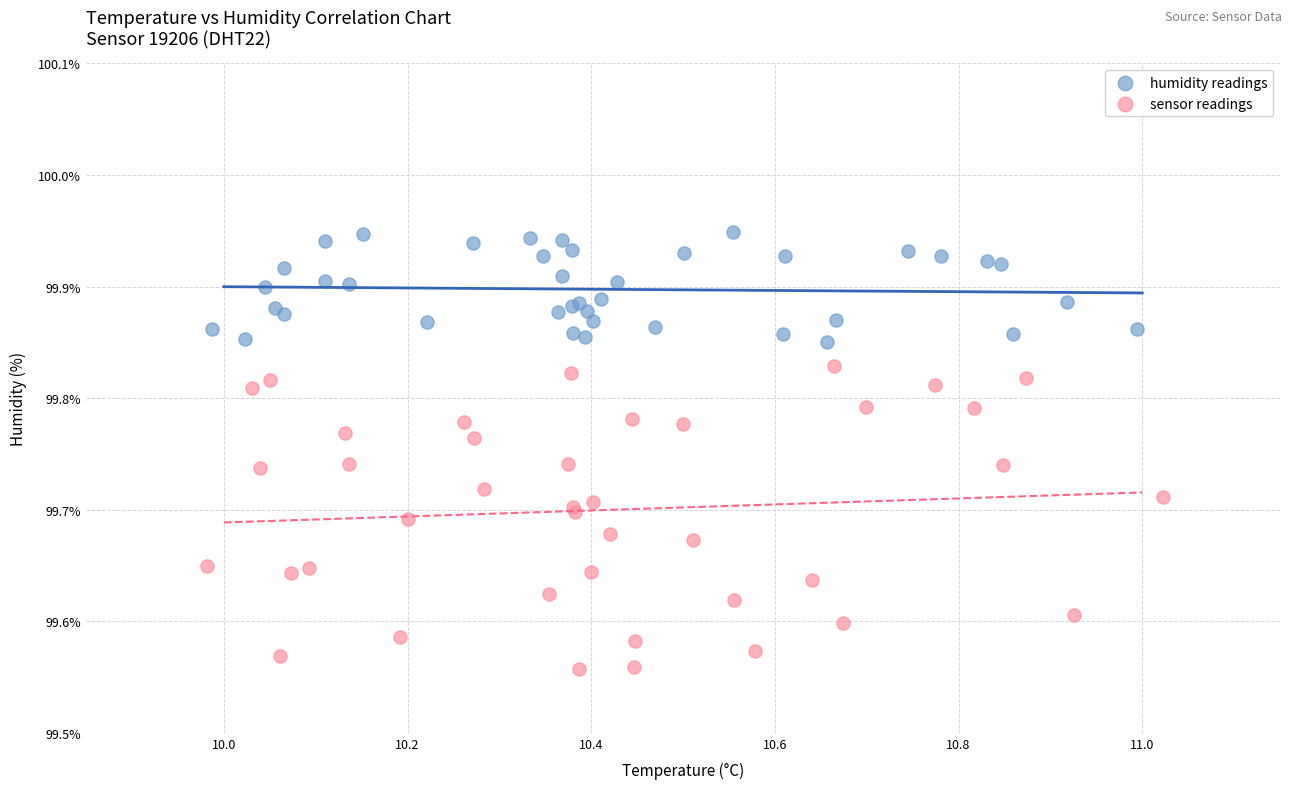

Which series contains the lowest Y value?

sensor readings